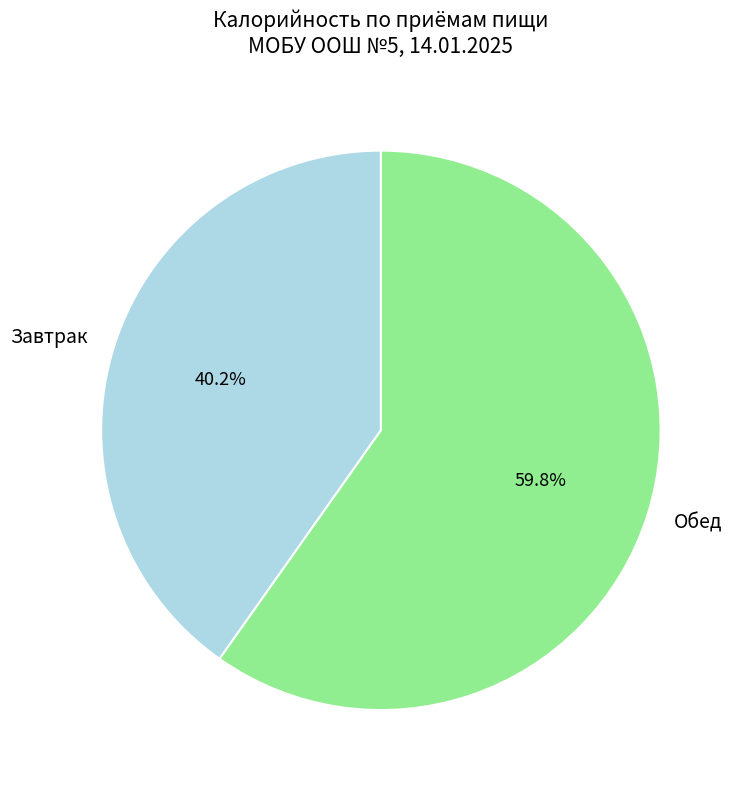

Which slice is the largest?

Обед